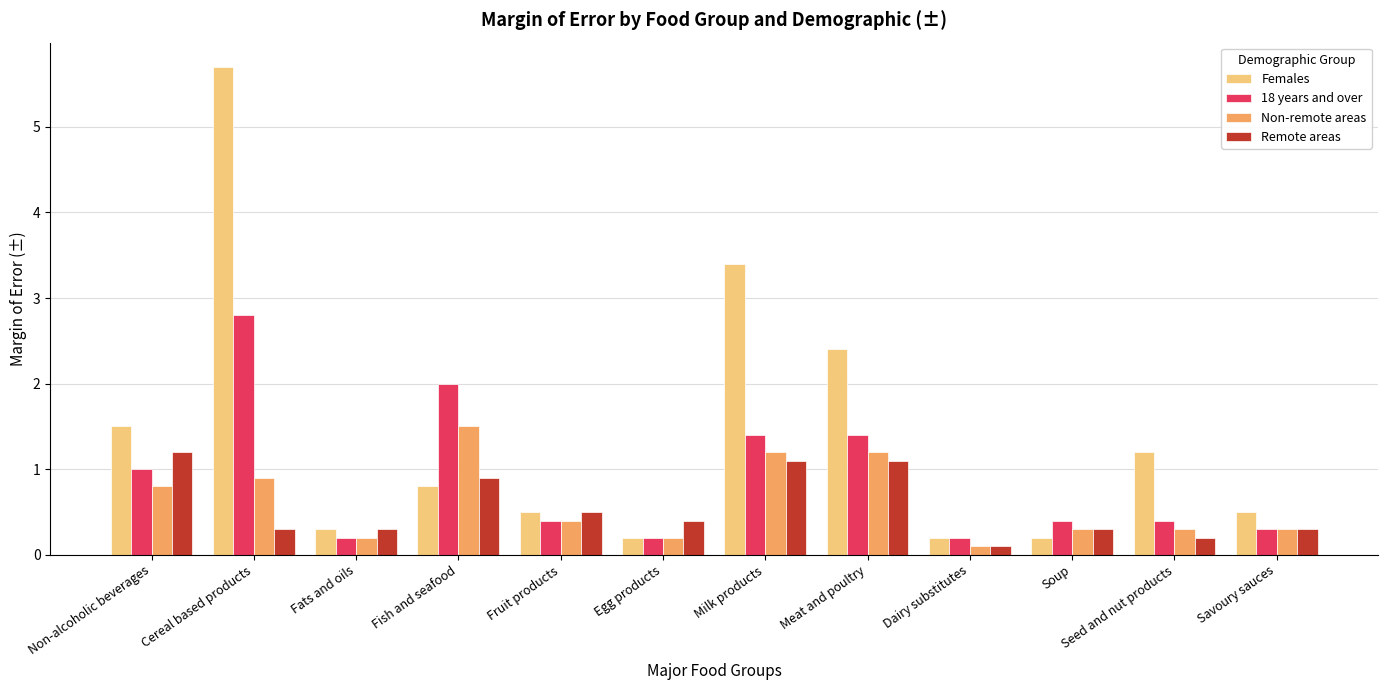

The value of Females at Cereal based products is 9.0. True or false?

False